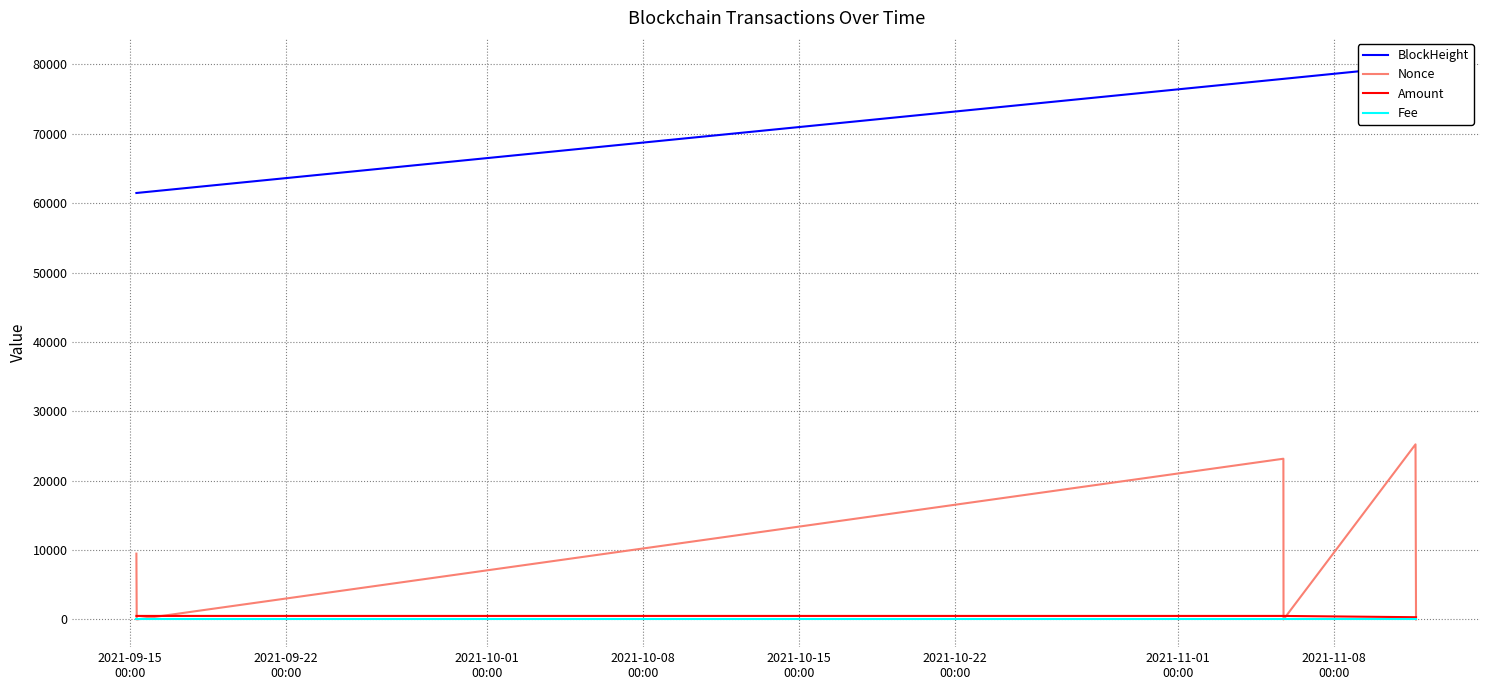

The value of Amount at 2021-10-08
00:00 is 506.6. True or false?

True